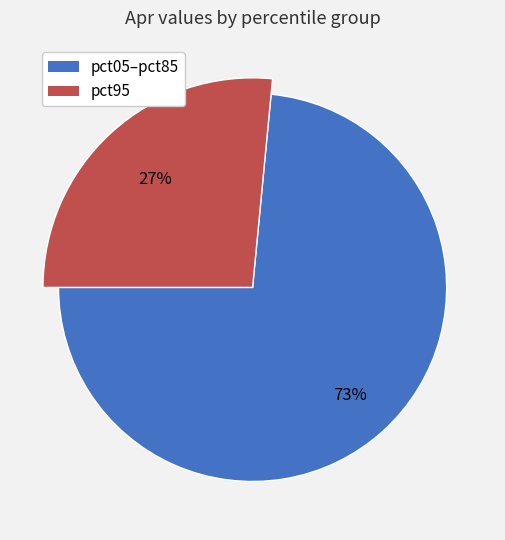

How much of the chart is everything except pct95?

73.5%